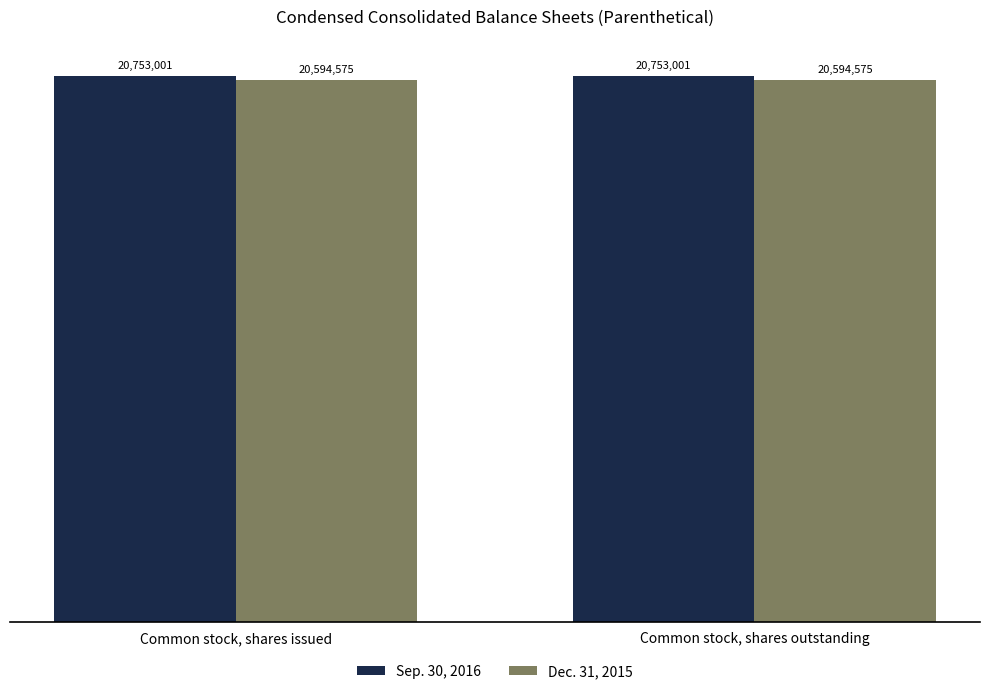

What are all the series names shown in the legend?

Sep. 30, 2016, Dec. 31, 2015